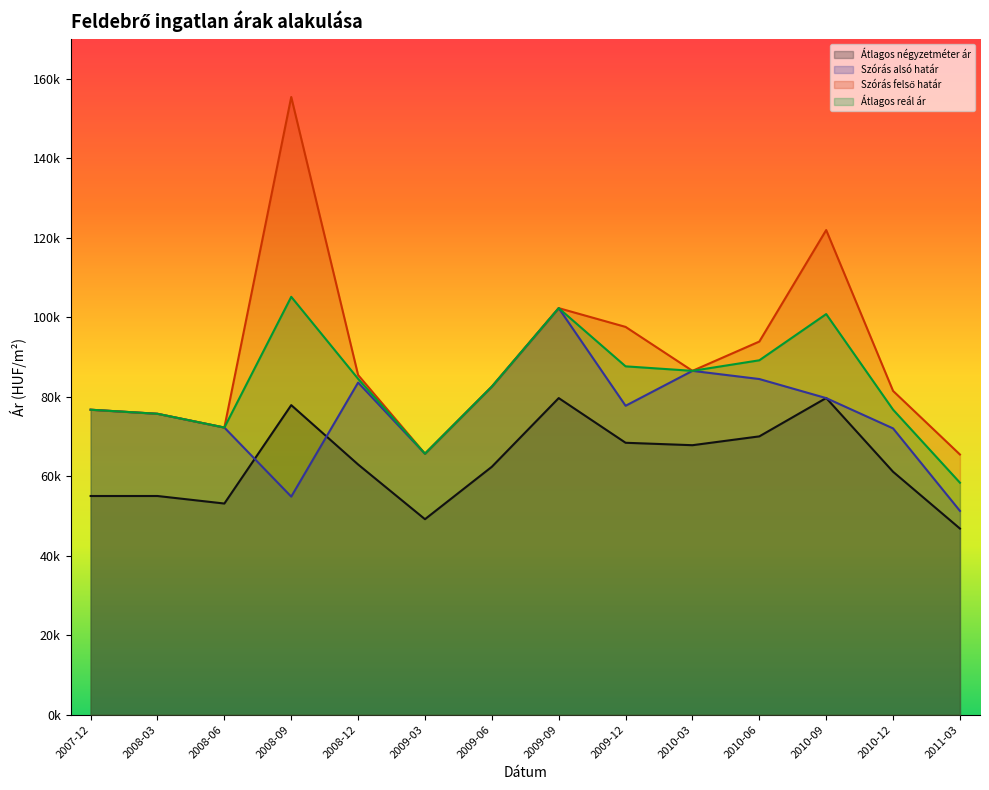

Which series has the widest spread of values?

Szórás felső határ